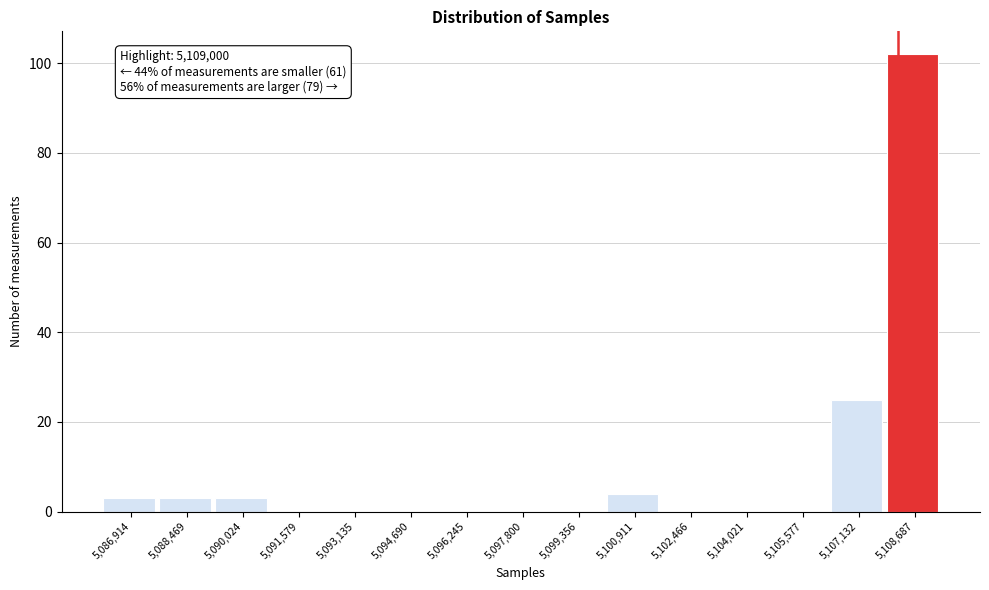

Reading right to left, extract all data points from this chart.

5,108,687=102	5,107,132=25	5,105,577=0	5,104,021=0	5,102,466=0	5,100,911=4	5,099,356=0	5,097,800=0	5,096,245=0	5,094,690=0	5,093,135=0	5,091,579=0	5,090,024=3	5,088,469=3	5,086,914=3